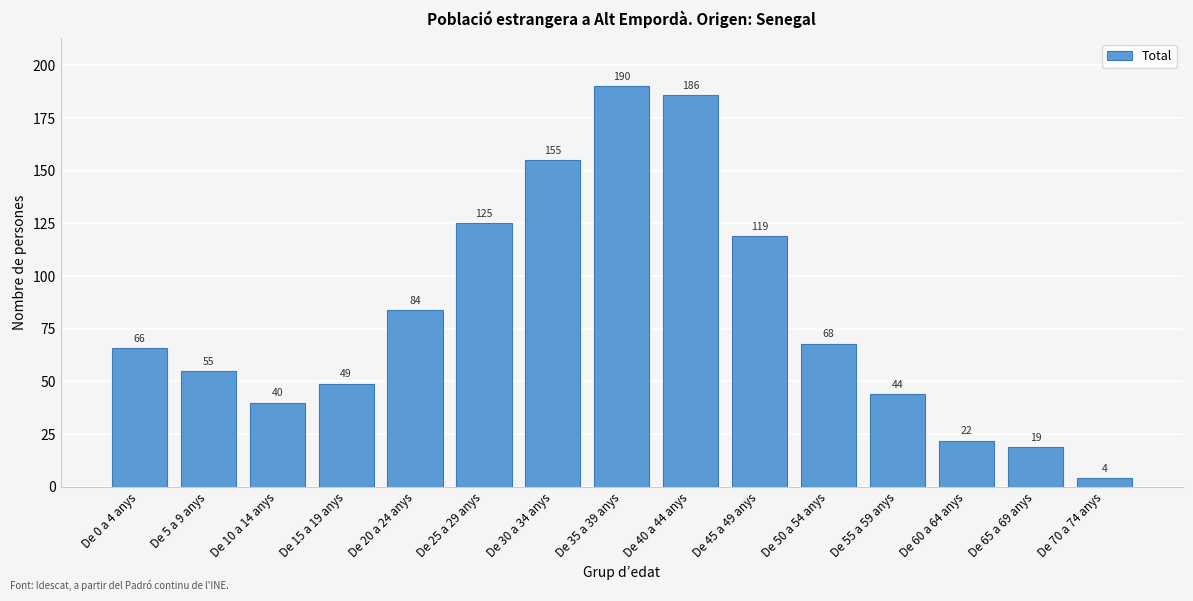

Reading left to right, what are all the values shown in this chart?

66	55	40	49	84	125	155	190	186	119	68	44	22	19	4